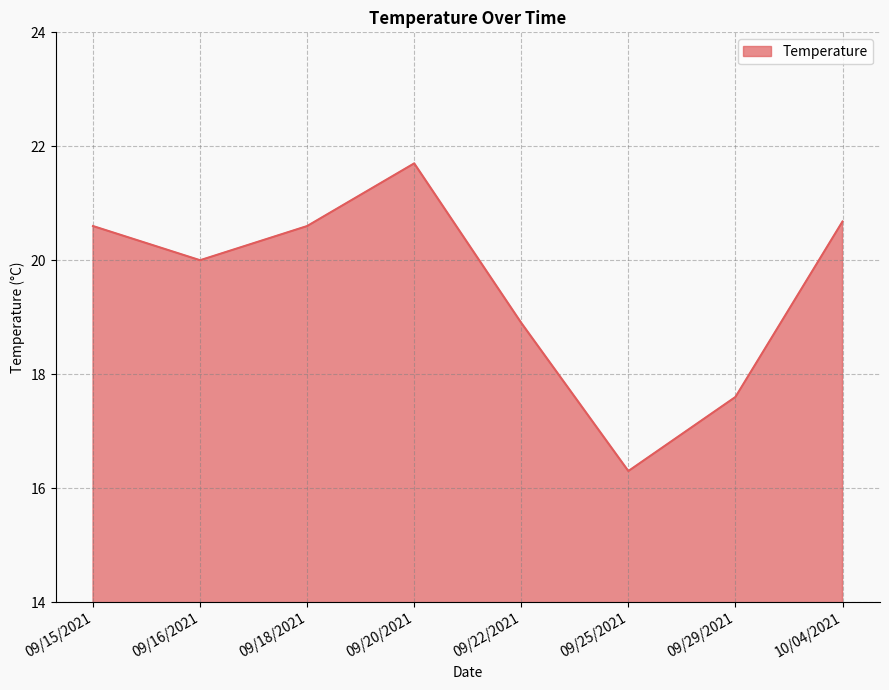

What position from the left is 09/22/2021?

5